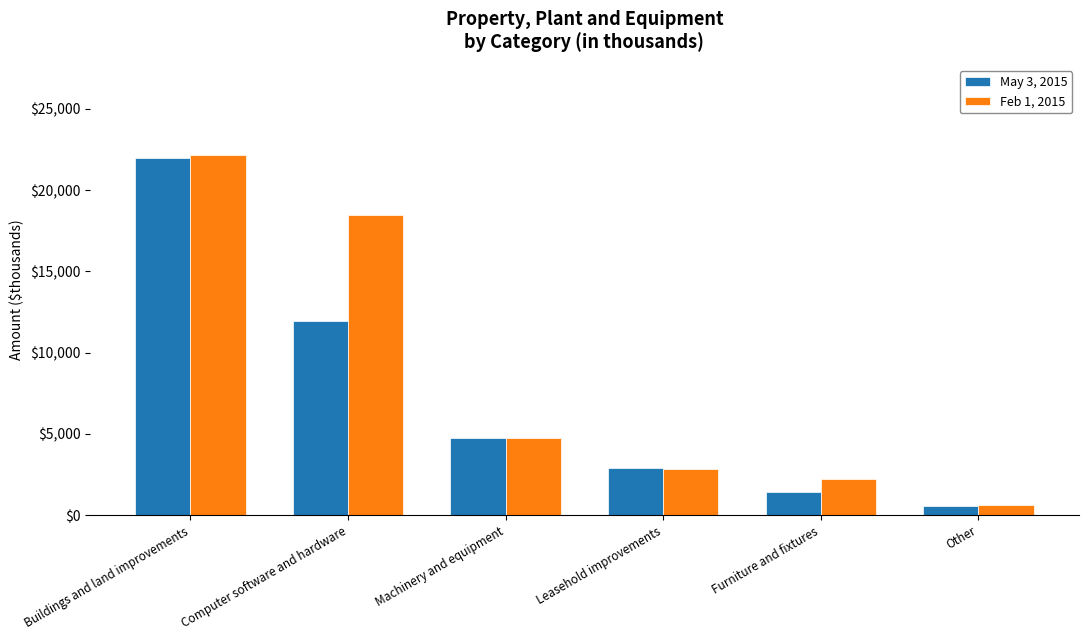

Reading left to right, what are all the values shown in this chart?

May 3, 2015: Buildings and land improvements=21966	Computer software and hardware=11921	Machinery and equipment=4771	Leasehold improvements=2874	Furniture and fixtures=1433	Other=564
Feb 1, 2015: Buildings and land improvements=22162	Computer software and hardware=18444	Machinery and equipment=4757	Leasehold improvements=2840	Furniture and fixtures=2240	Other=628